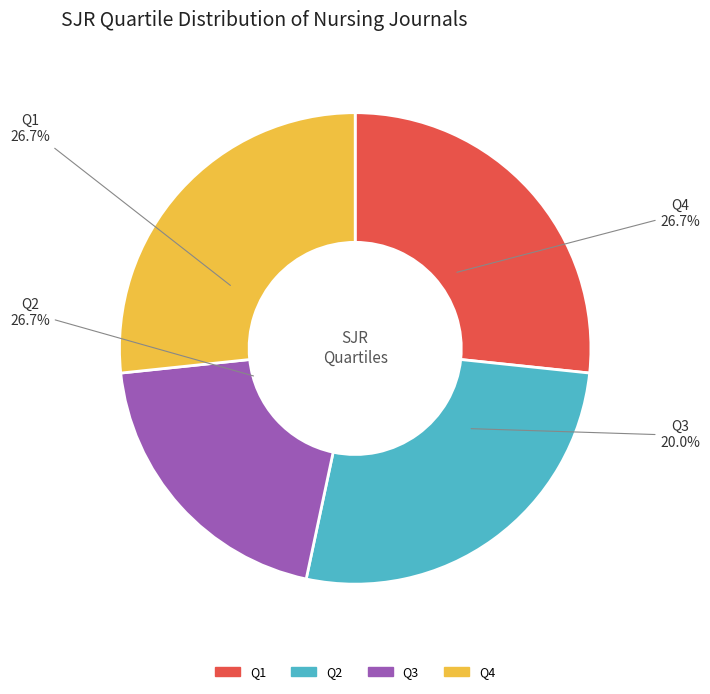

To the nearest percent, what portion does Q1 represent?

27%